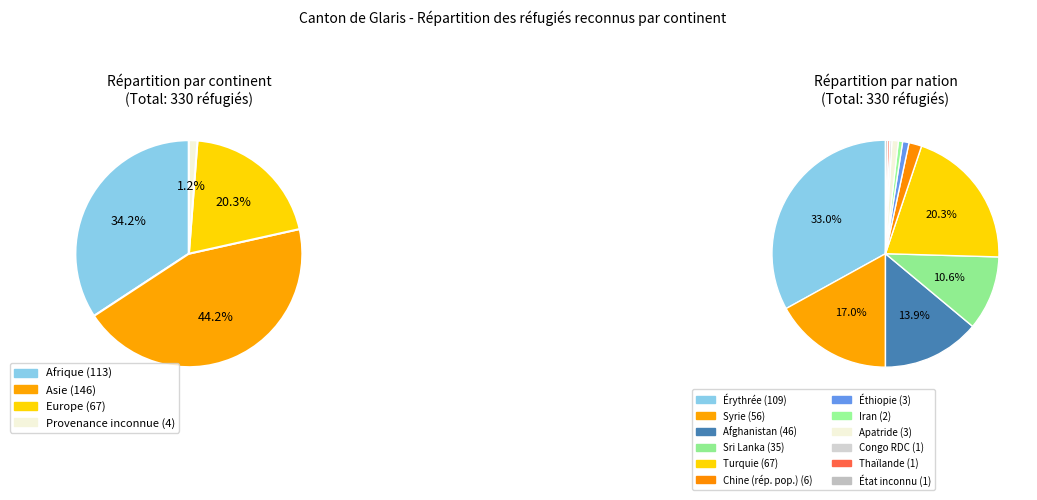

The Afrique slice represents 34% of the pie. True or false?

True